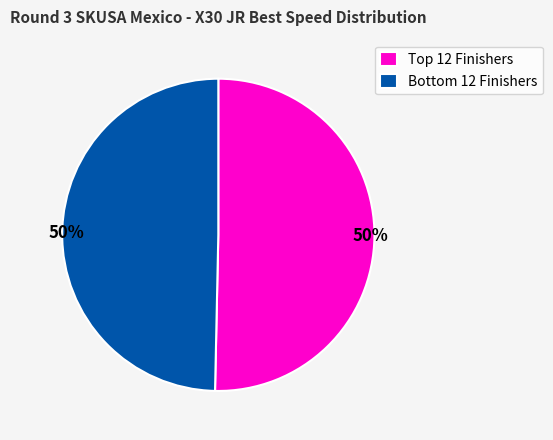

To the nearest percent, what is the average slice percentage?

50%